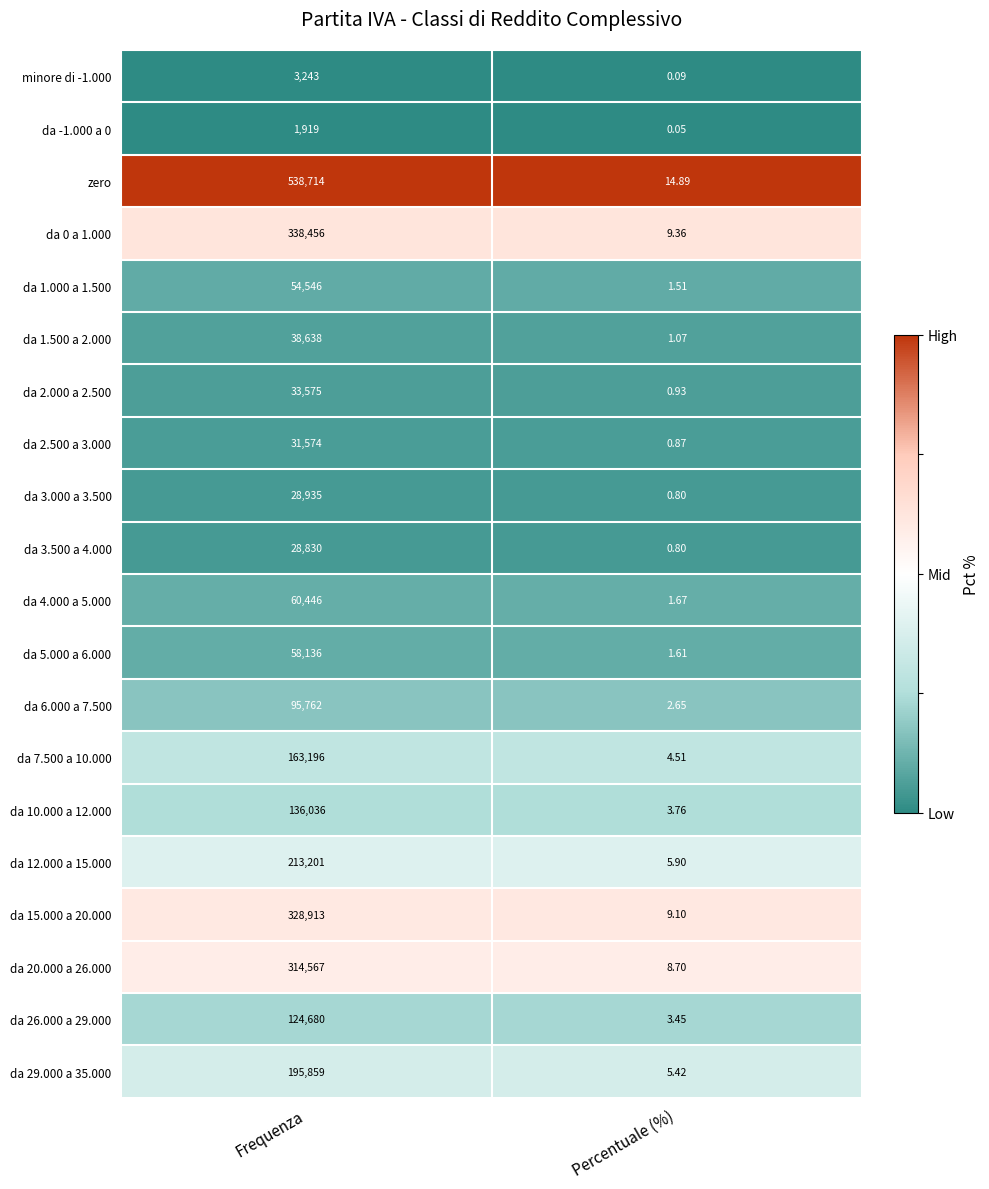

Is the value of da 1.500 a 2.000 at Percentuale (%) greater than the value of da 29.000 a 35.000 at Percentuale (%)?

No